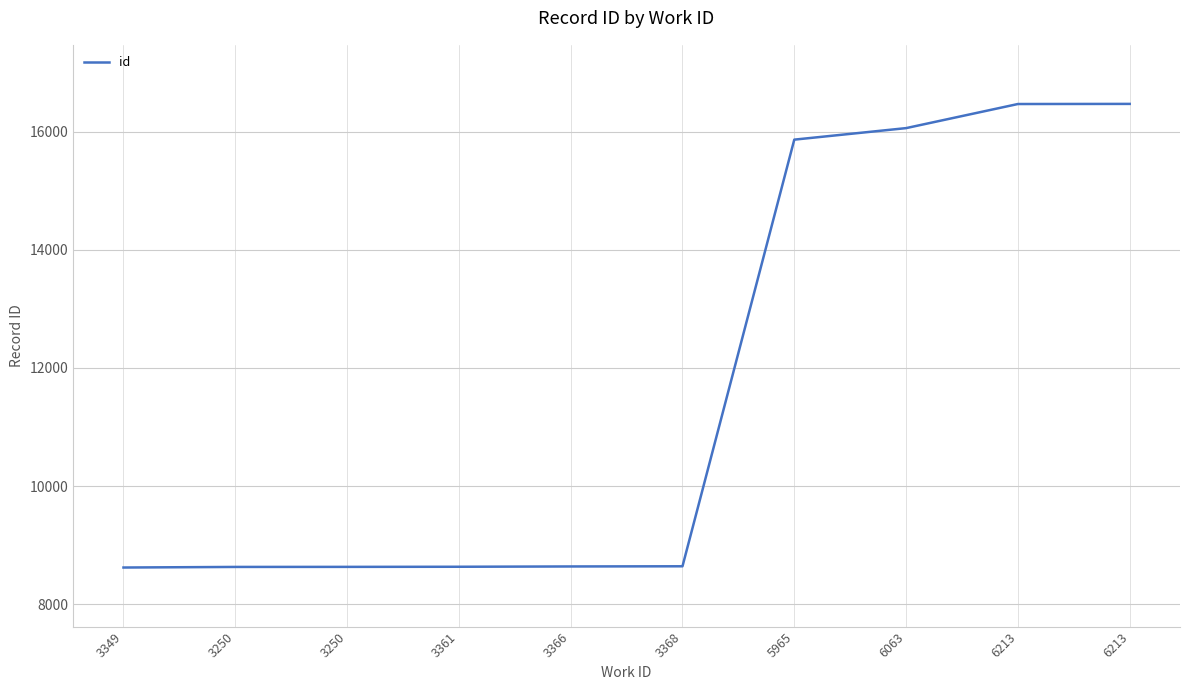

True or false: the data has more than 0 interior local peaks.

False